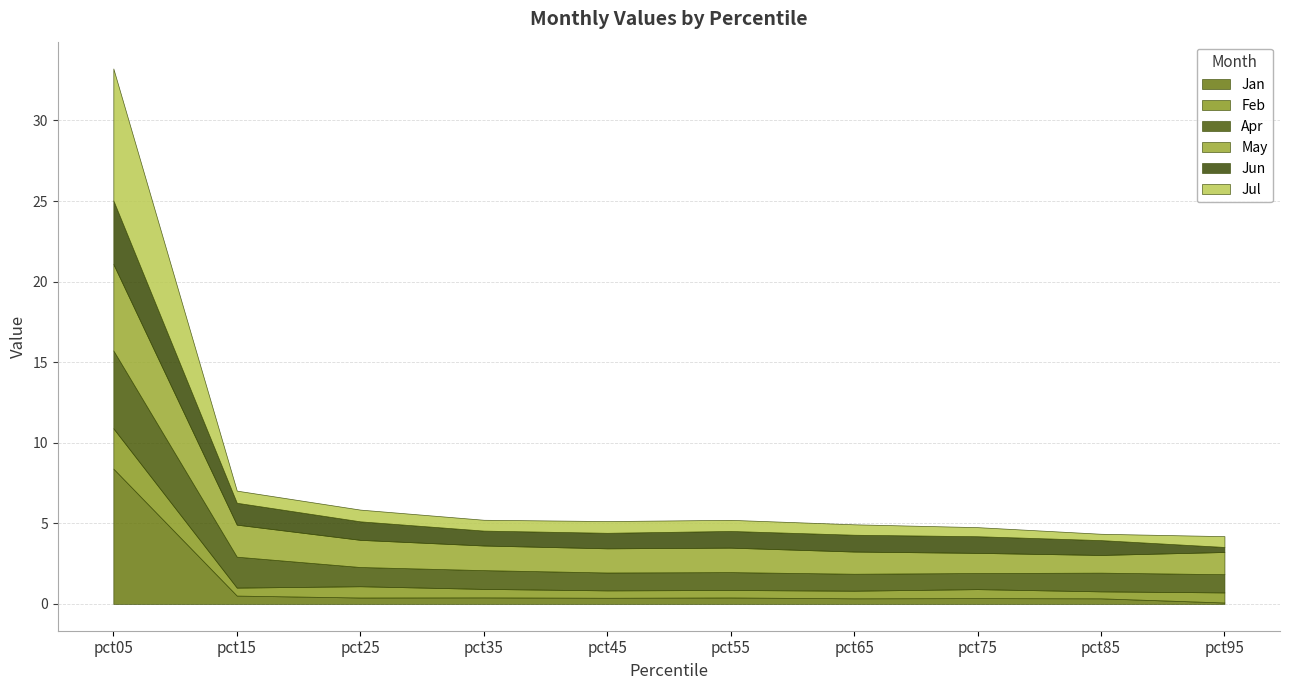

What is the difference between the maximum and second lowest values in the Jun series?

3.0